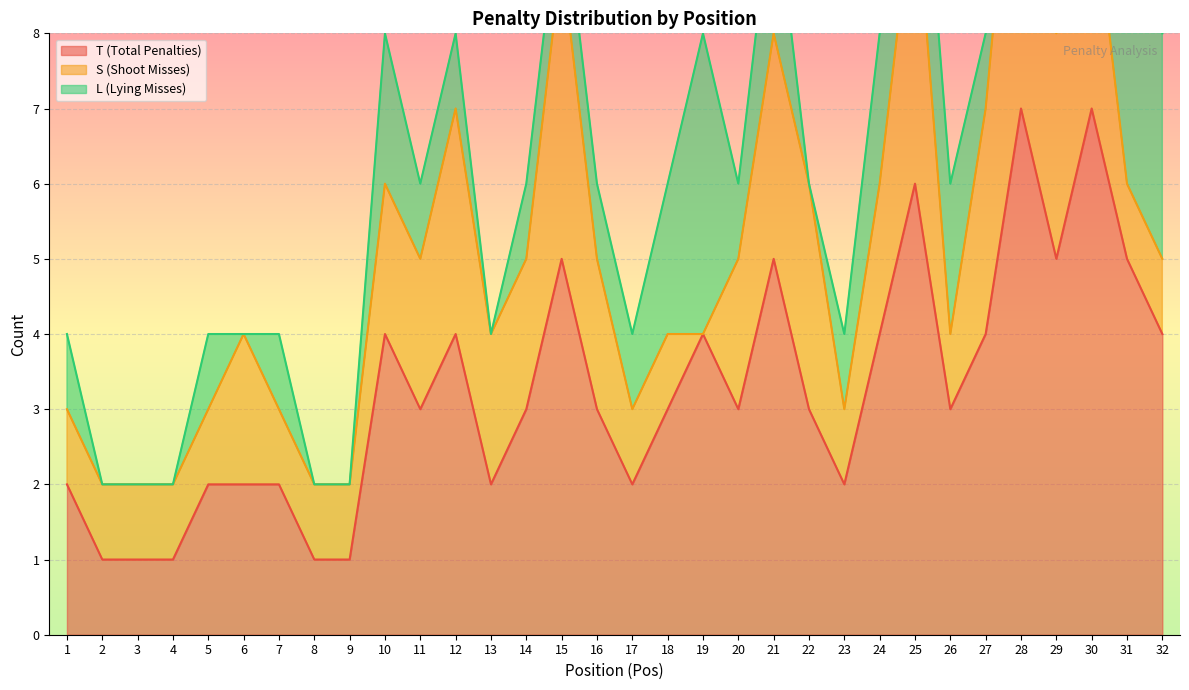

The T (Total Penalties) series shows 2 at 23. True or false?

True